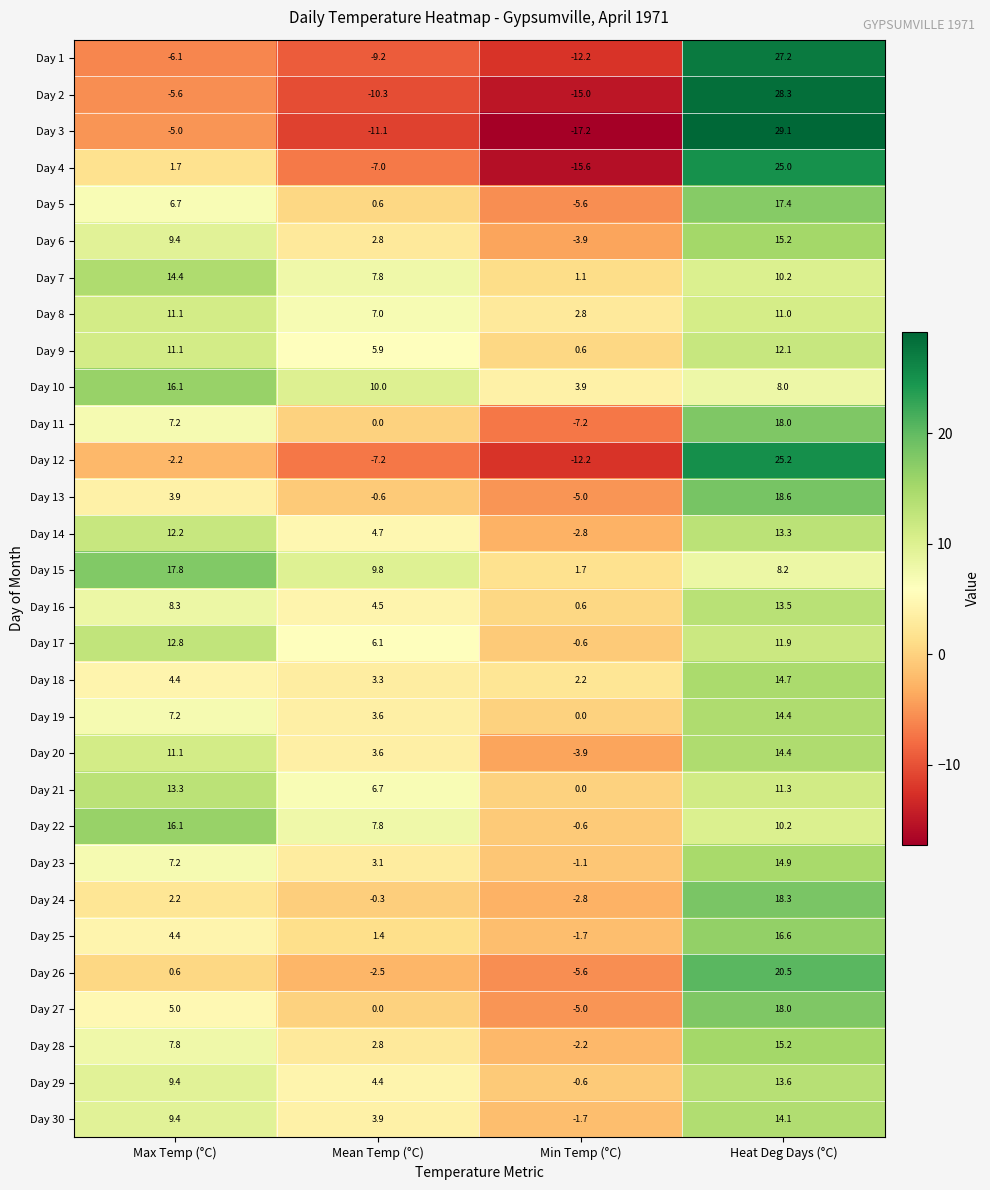

Between Max Temp (°C) and Mean Temp (°C), which series saw the biggest shift?

Day 4